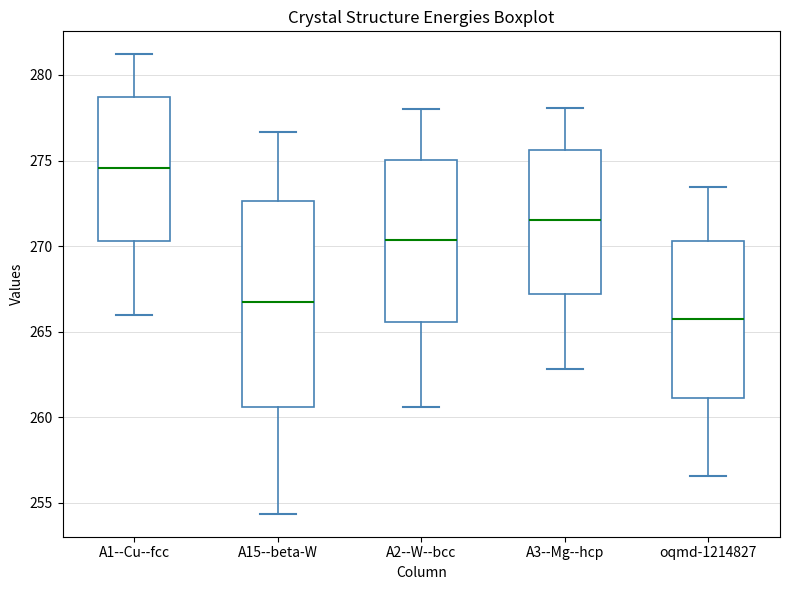

Reading left to right, read every box against the y-axis: the position of its median line, the range the box covers, and the ends of its whiskers. The values are not printed on the chart, so give them approximately, as read against the axis.

A1--Cu--fcc: median 274.5, box 270.5 to 278.5, whiskers 266.0 to 281.0
A15--beta-W: median 266.5, box 260.5 to 272.5, whiskers 254.5 to 276.5
A2--W--bcc: median 270.5, box 265.5 to 275.0, whiskers 260.5 to 278.0
A3--Mg--hcp: median 271.5, box 267.0 to 275.5, whiskers 263.0 to 278.0
oqmd-1214827: median 265.5, box 261.0 to 270.5, whiskers 256.5 to 273.5